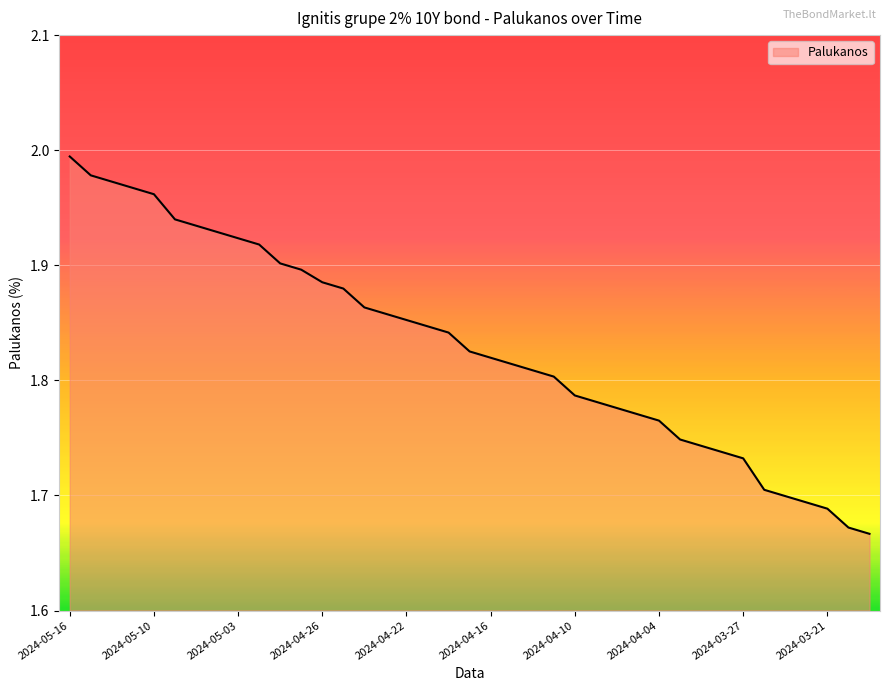

What is the difference between the maximum and minimum values?

0.3